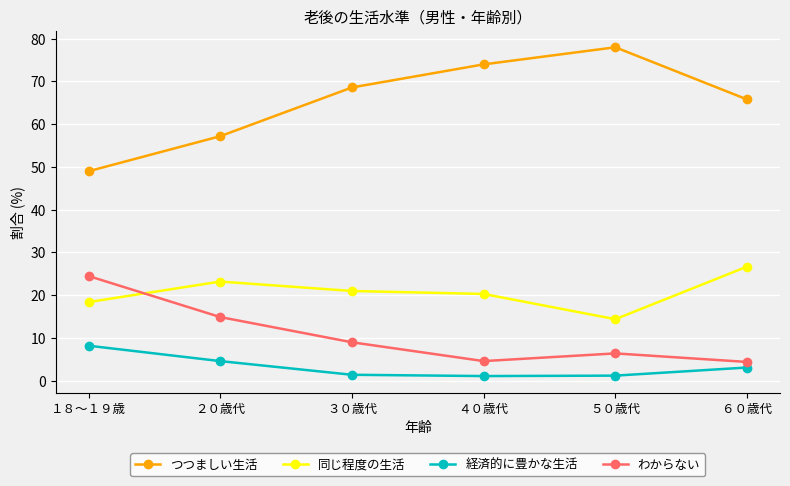

True or false: つつましい生活 has more than 1 points higher than both neighbors.

False